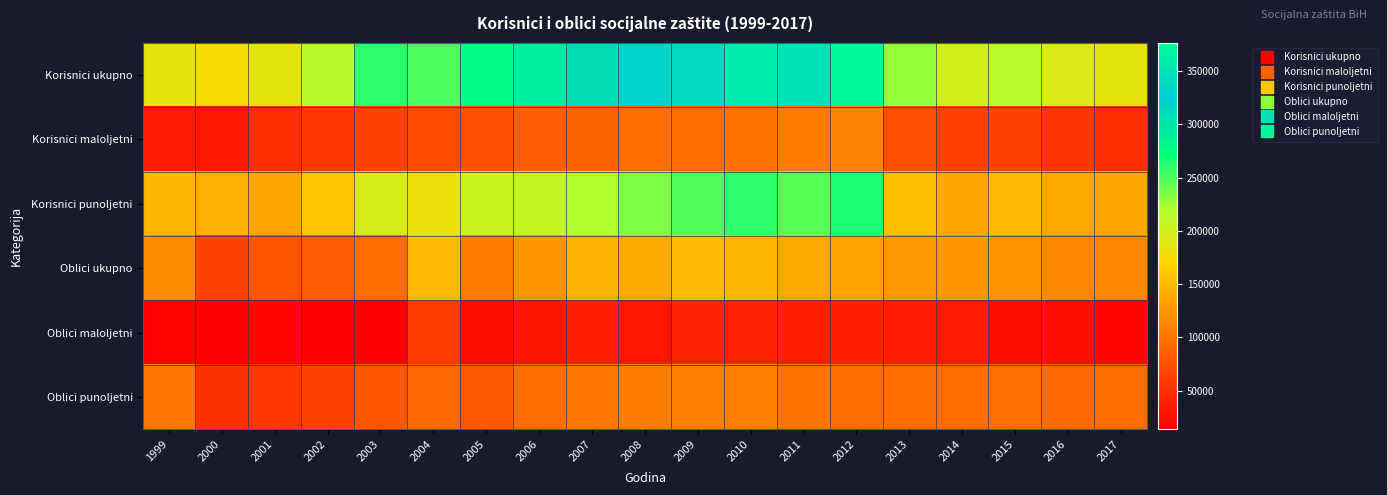

What is the total value across all series at 2008?

937806